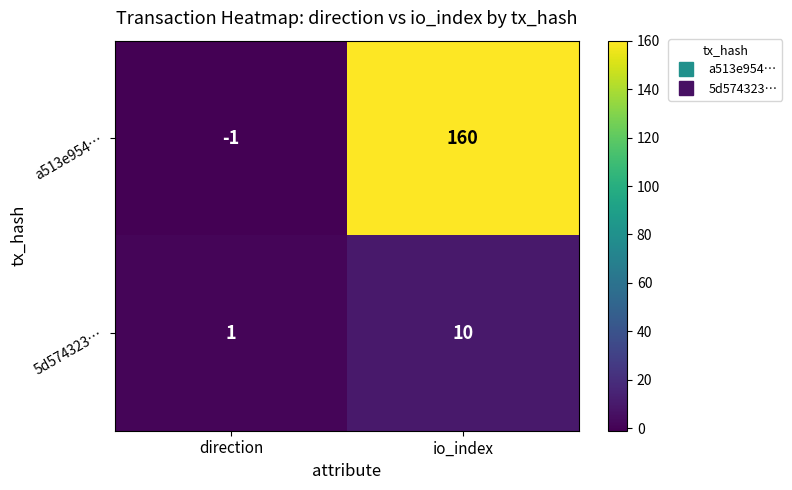

Which series changed the most between direction and io_index?

a513e954…